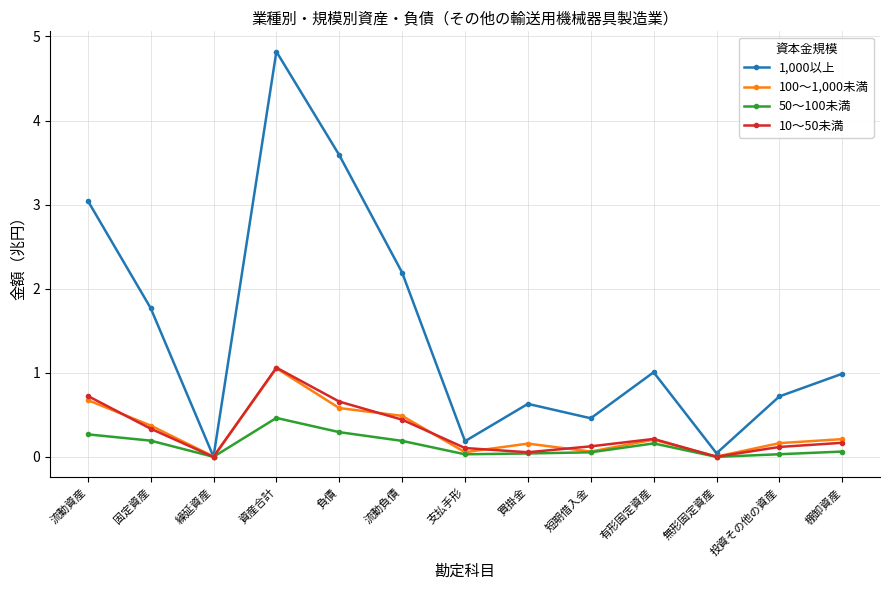

What is the sum of the 100～1,000未満 values at 固定資産 and 買掛金?

0.5